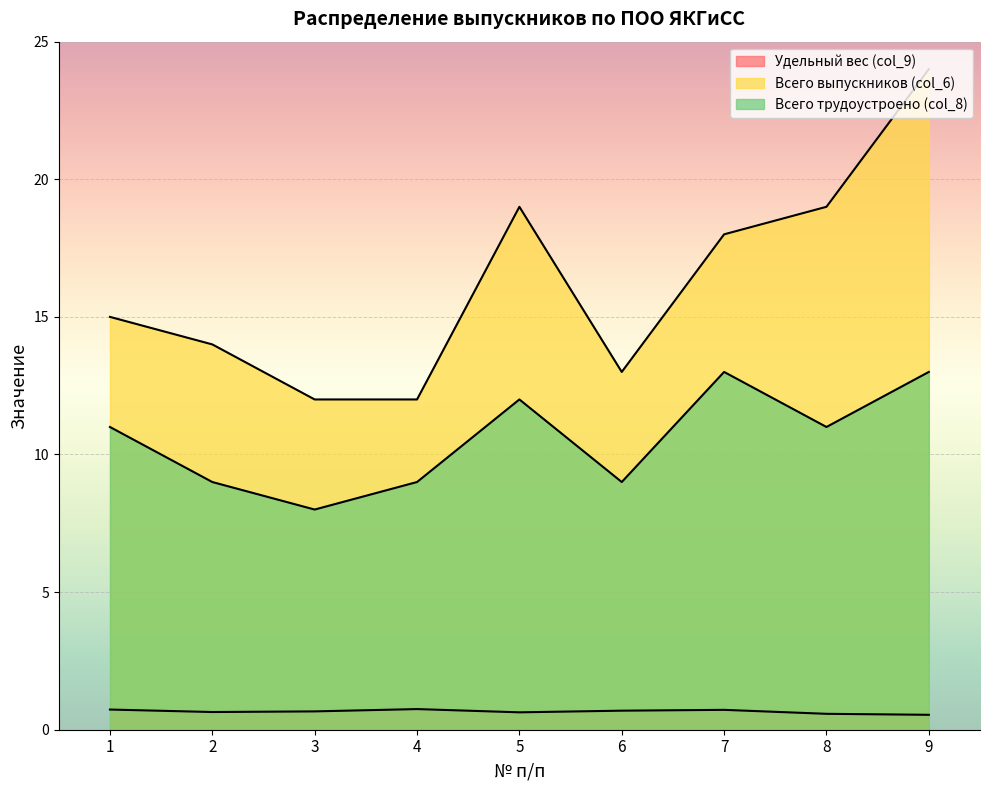

How many interior local valleys does the Всего трудоустроено (col_8) series have?

3